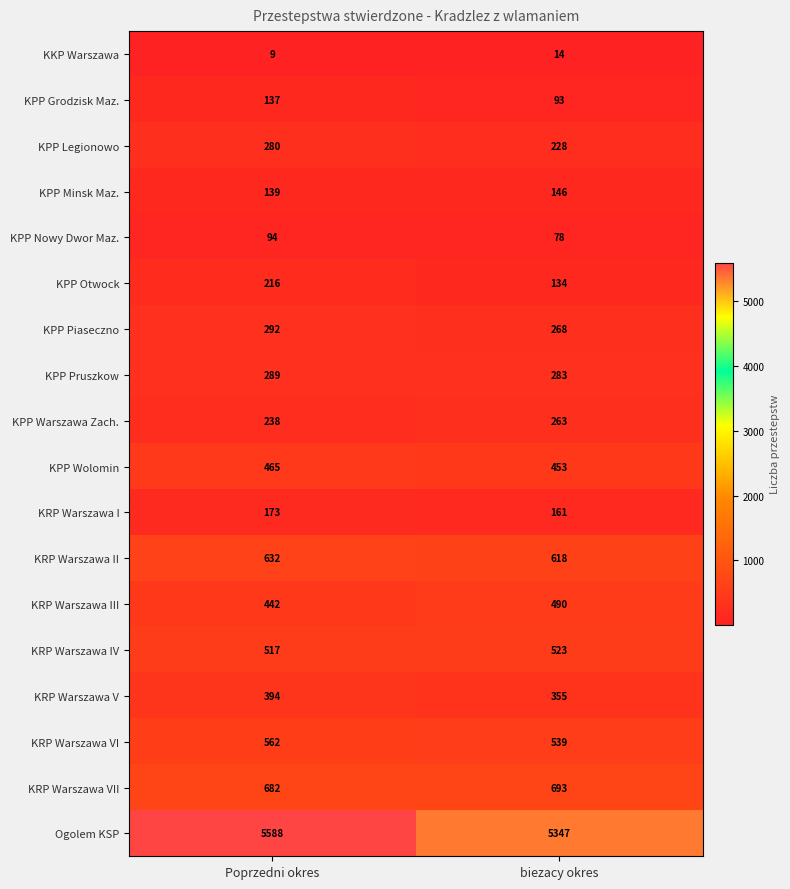

What is the sum of all KKP Warszawa values?

23